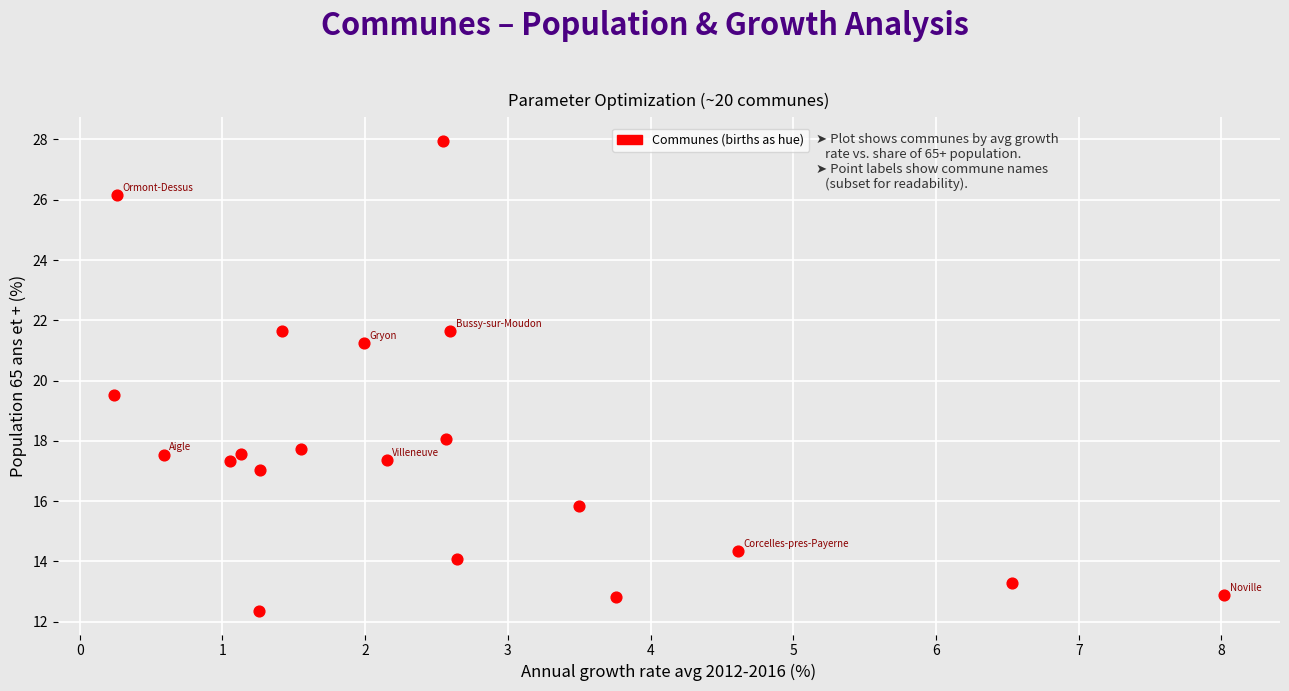

What Y value in the scatter plot is closest to 20?

19.5